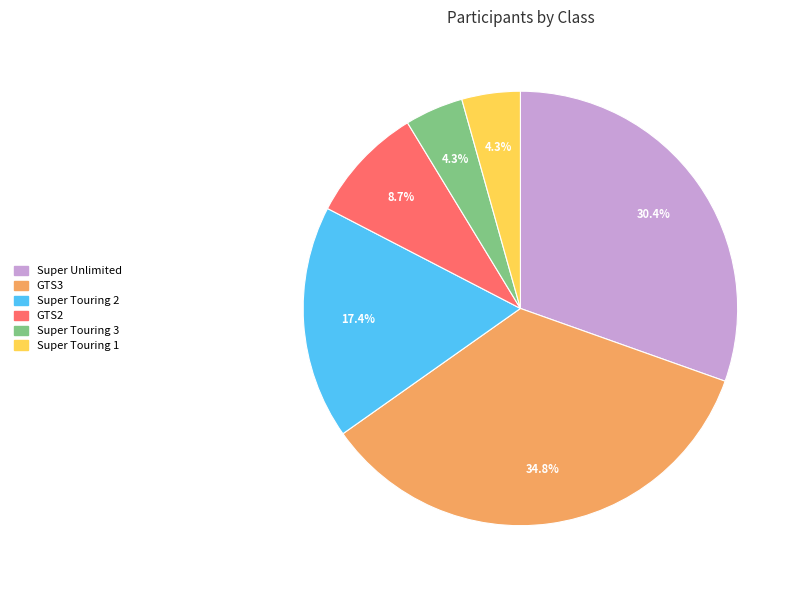

True or false: Super Unlimited accounts for 45% of the total.

False